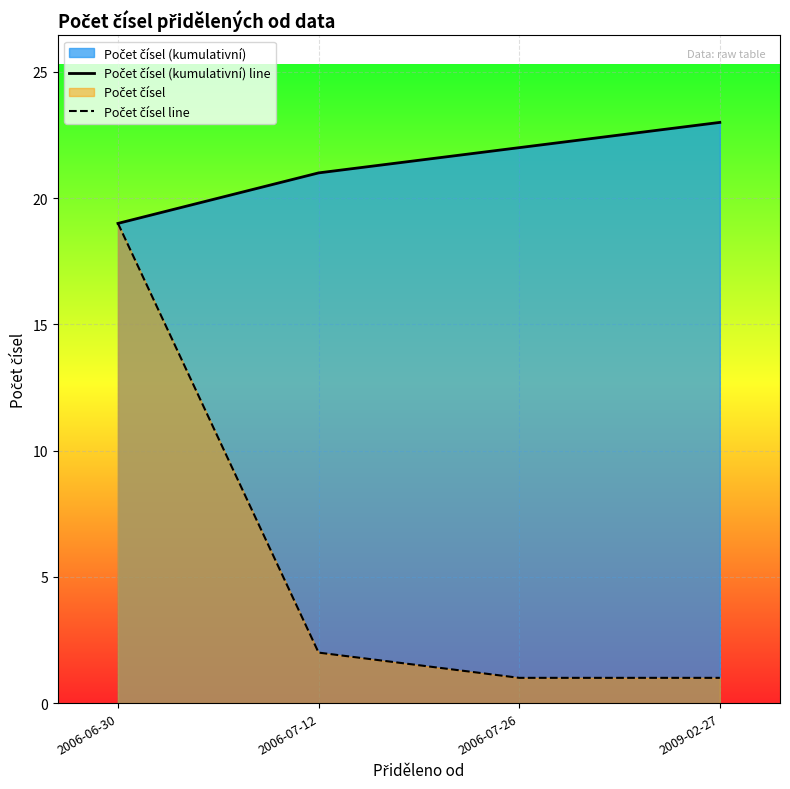

True or false: Počet čísel line has more than 2 points higher than both neighbors.

False